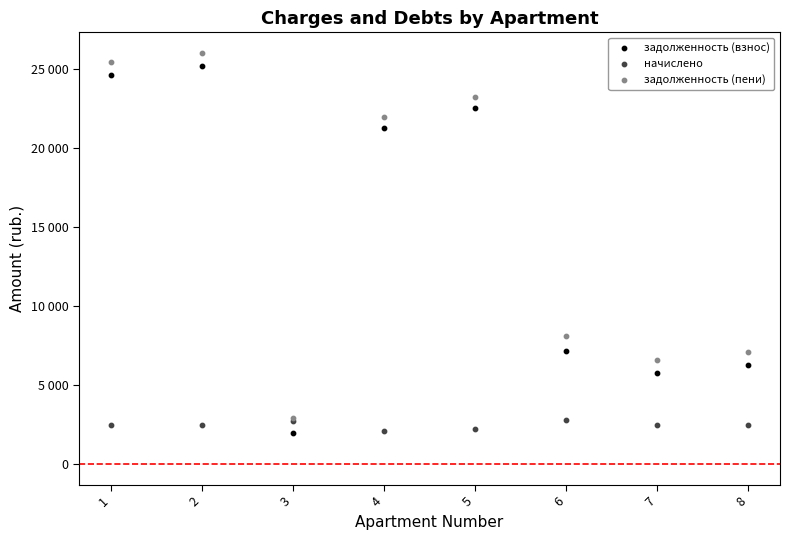

What are all the series names shown in the legend?

задолженность (взнос), начислено, задолженность (пени)